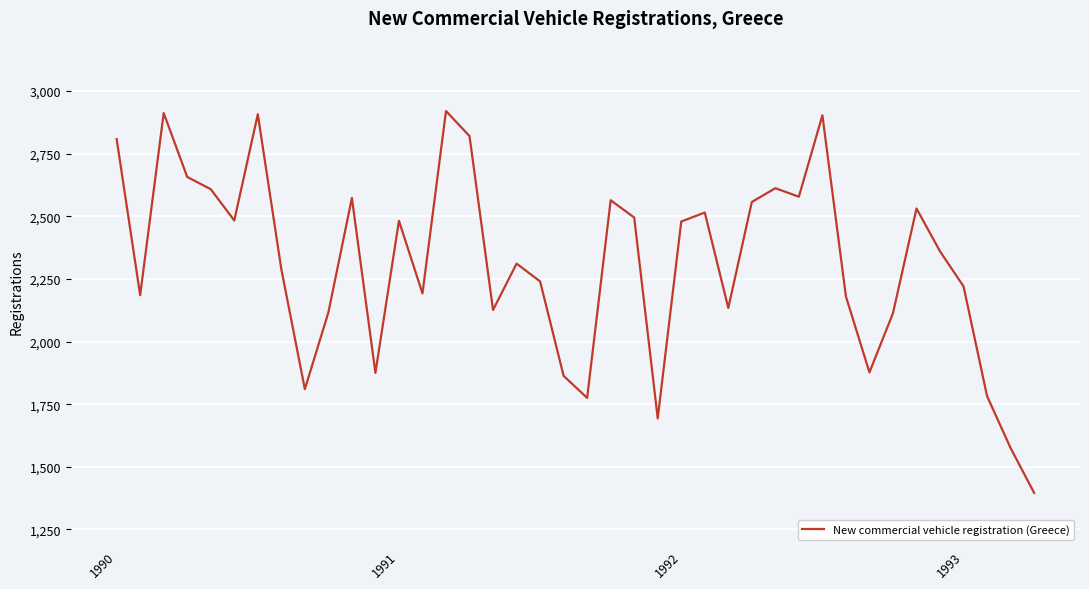

What is the difference between the maximum and minimum values?

1524